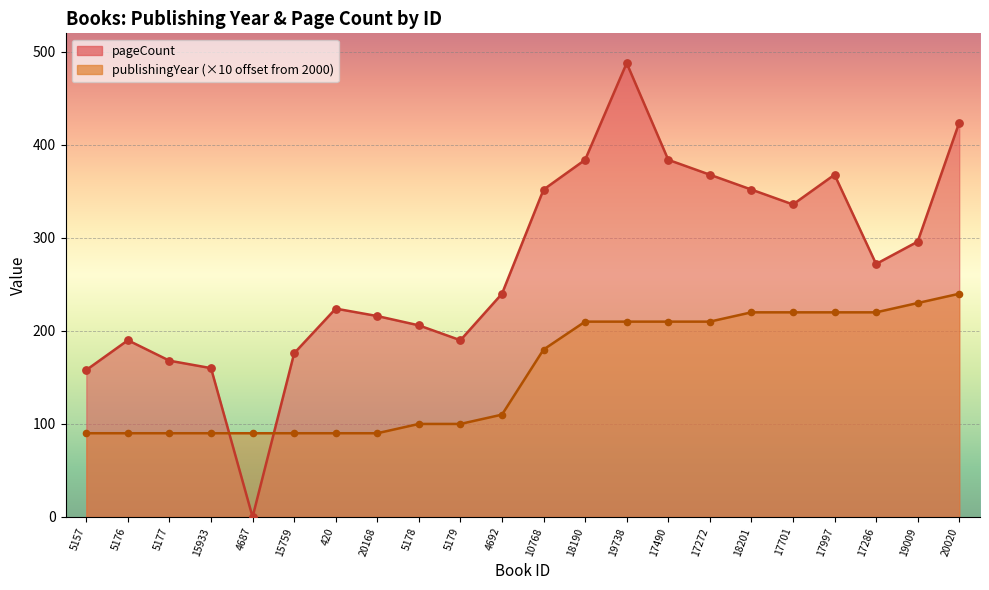

Which series has the largest Y range (max minus min)?

pageCount